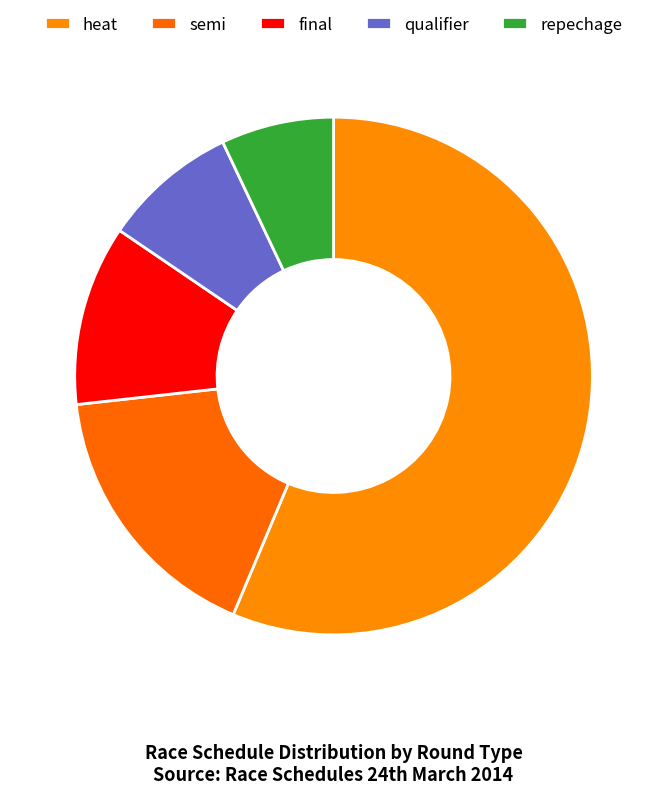

How many slices are in this pie chart?

5